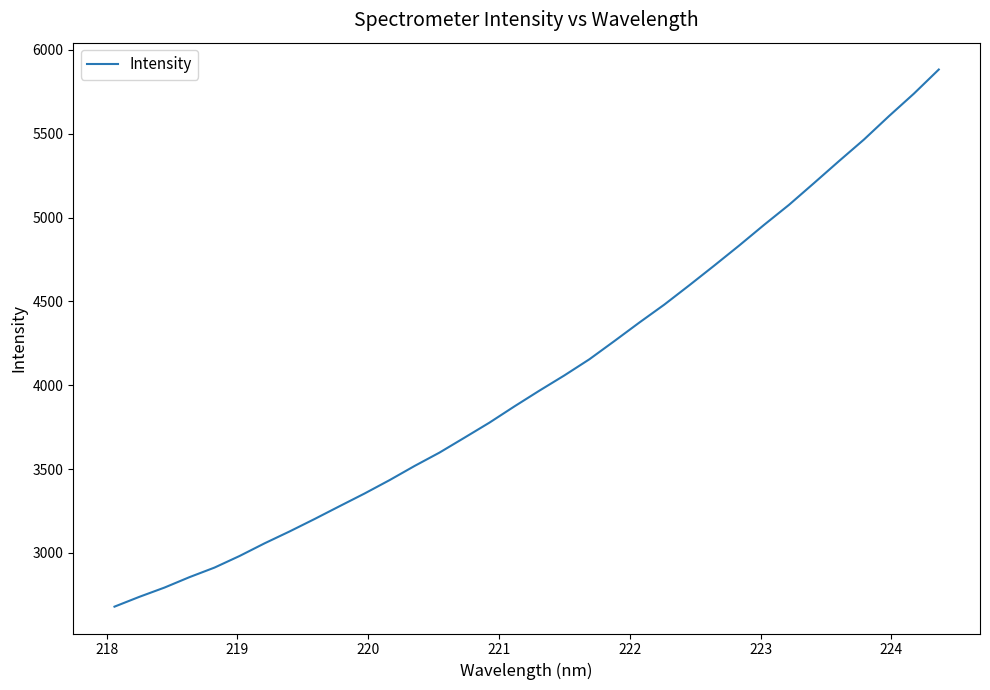

What is the greatest value displayed?

5882.4